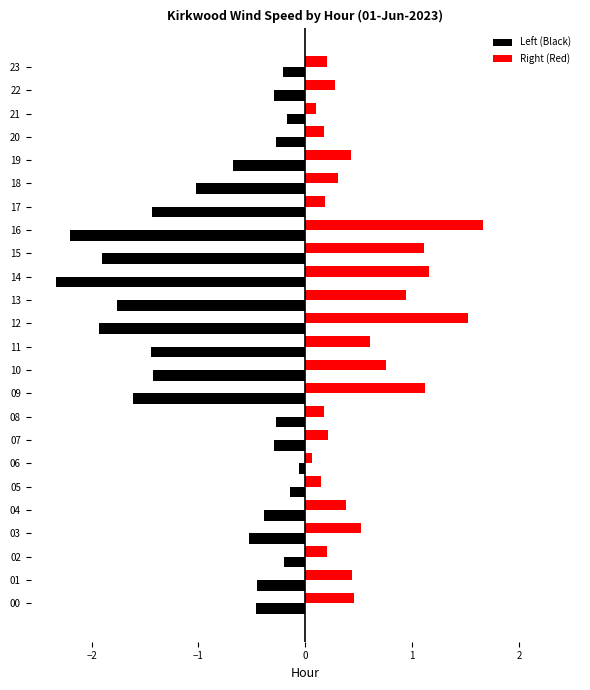

What is the spread (max minus min) of values at 09?

2.7